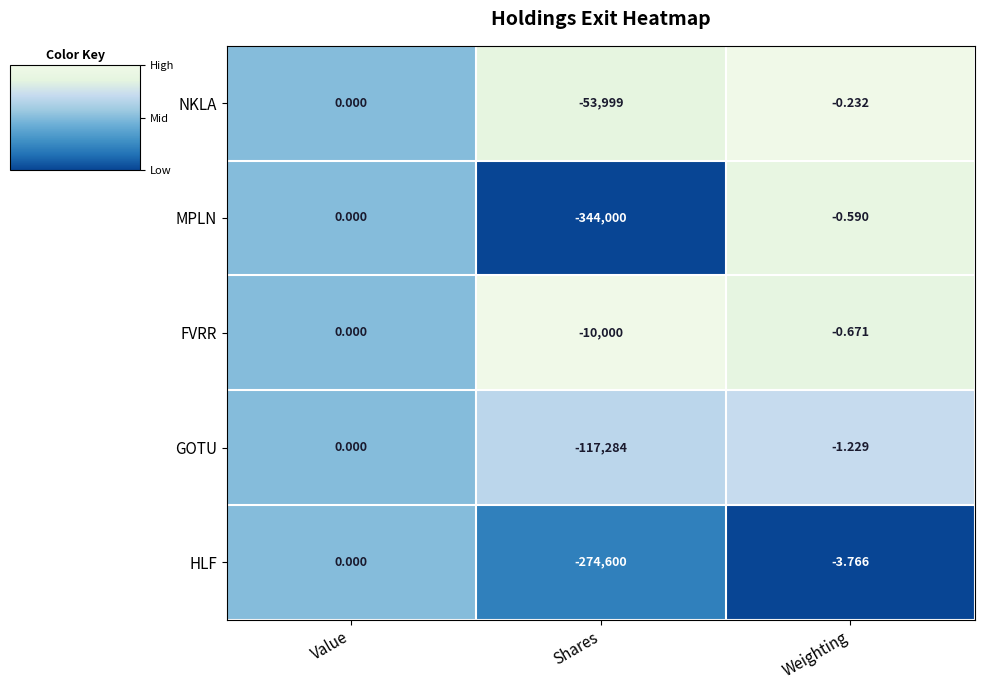

At which category does the chart reach its peak across all series?

Value